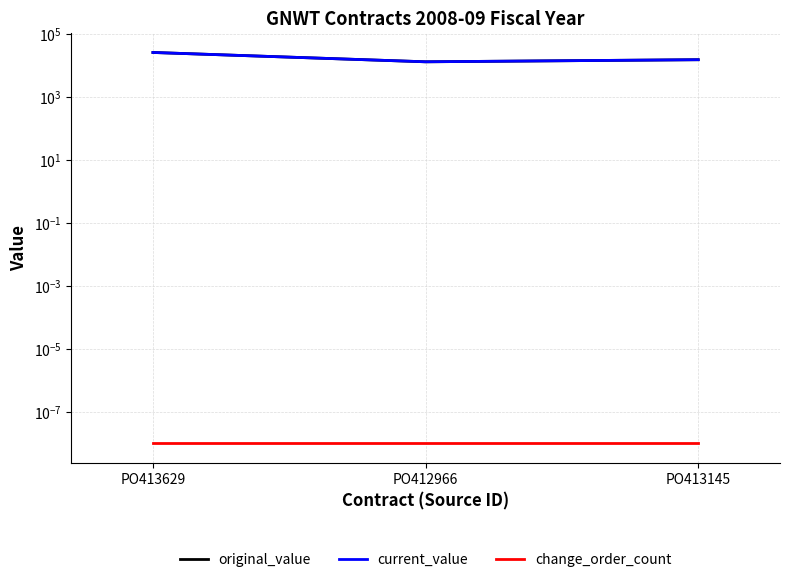

Which has a higher value, PO413145 or PO413629?

PO413629